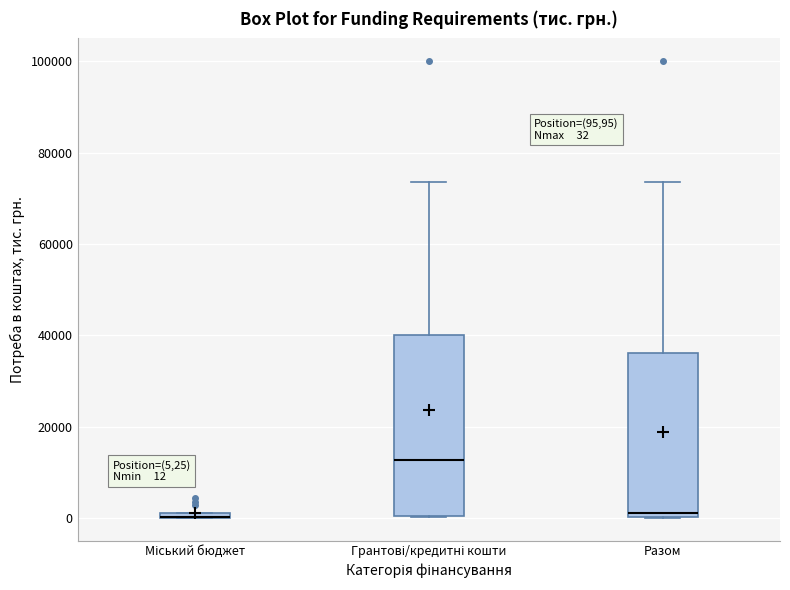

Which box is the tallest, from its lower edge to its upper edge?

Грантові/кредитні кошти